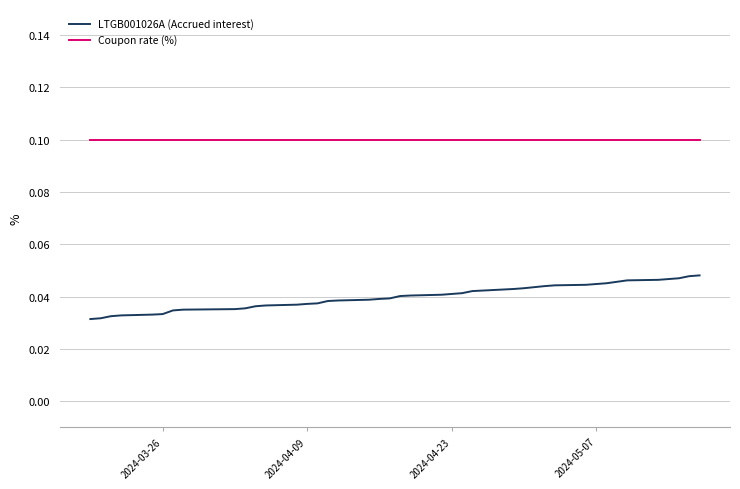

Which series has the largest range (max minus min)?

LTGB001026A (Accrued interest)